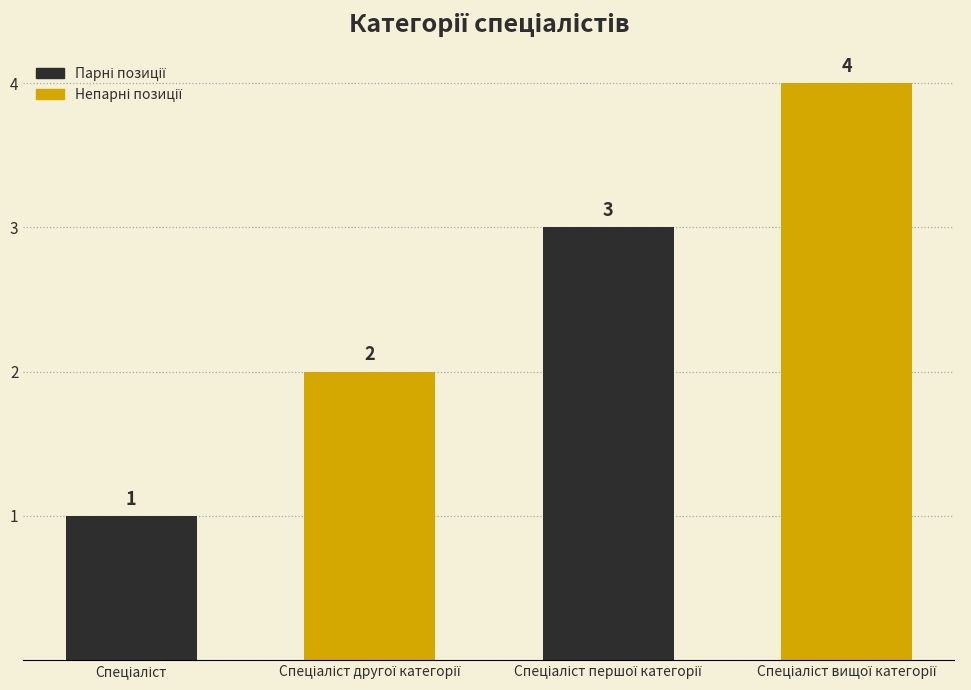

What is the sum of all values?

10